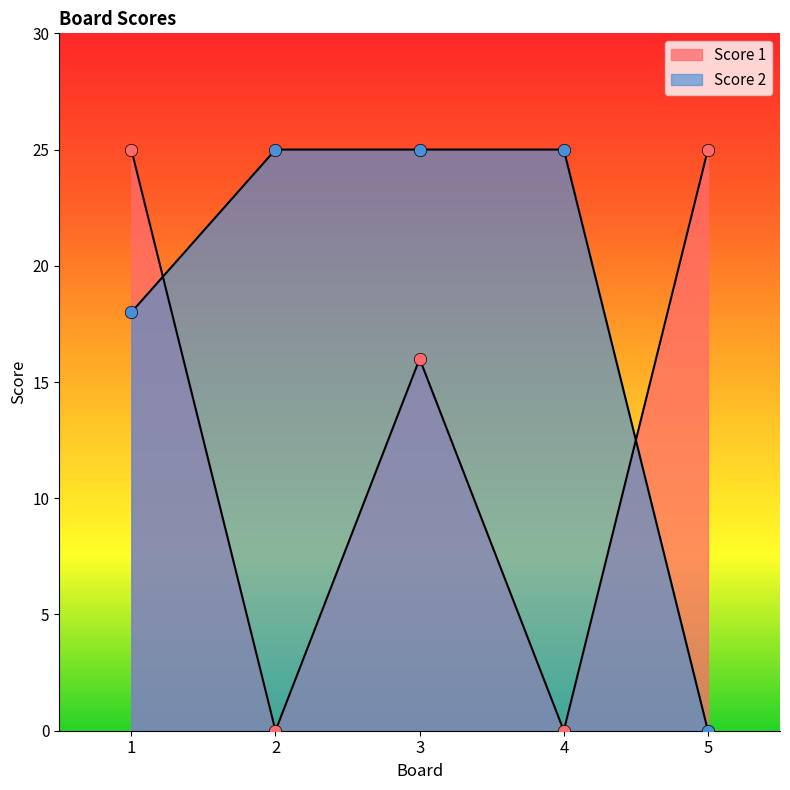

At which category is the sum across all series the highest?

1